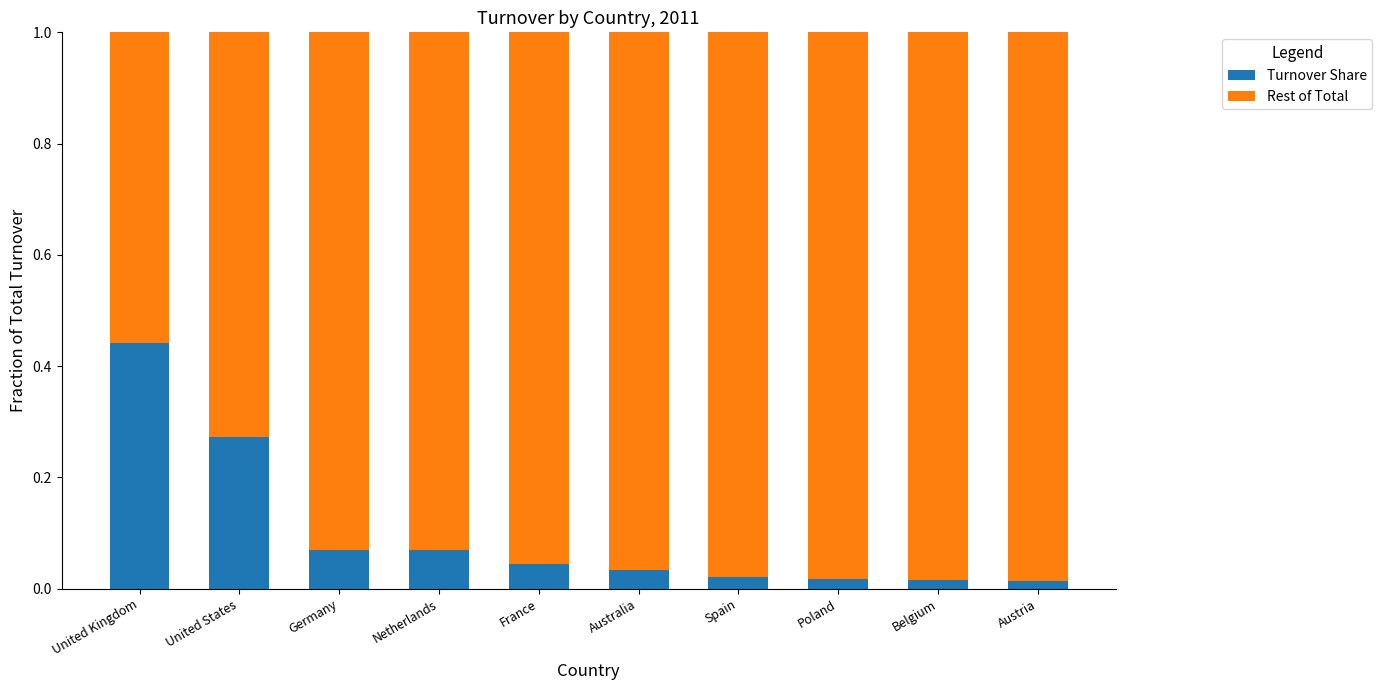

True or false: Turnover Share has a value of 0.0 at Netherlands.

False